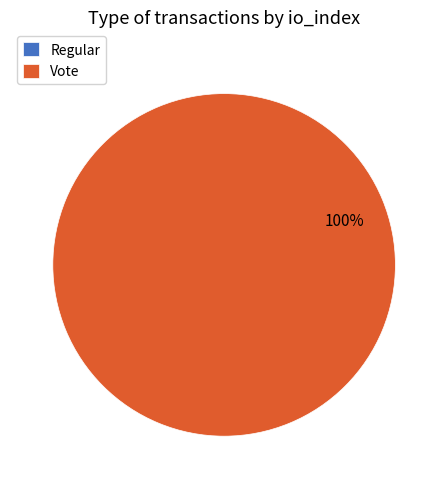

Which category has the biggest portion of the pie?

Vote